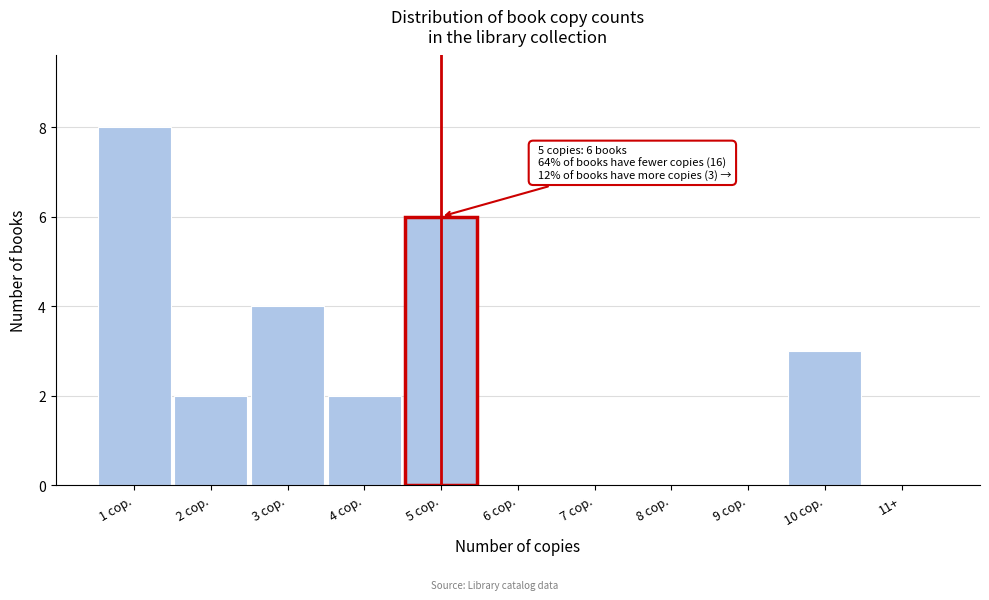

Reading right to left, what are all the values shown in this chart?

11+=0	10 cop.=3	9 cop.=0	8 cop.=0	7 cop.=0	6 cop.=0	5 cop.=6	4 cop.=2	3 cop.=4	2 cop.=2	1 cop.=8